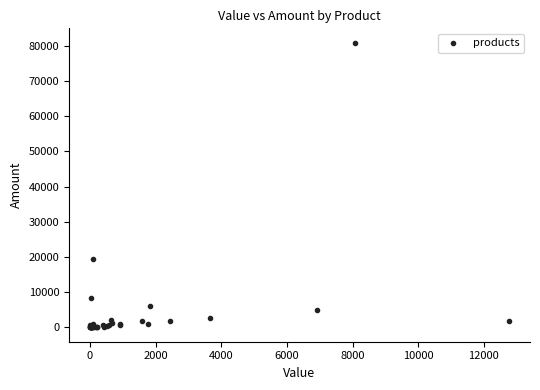

What Y value in the scatter plot is closest to 40422?

19400